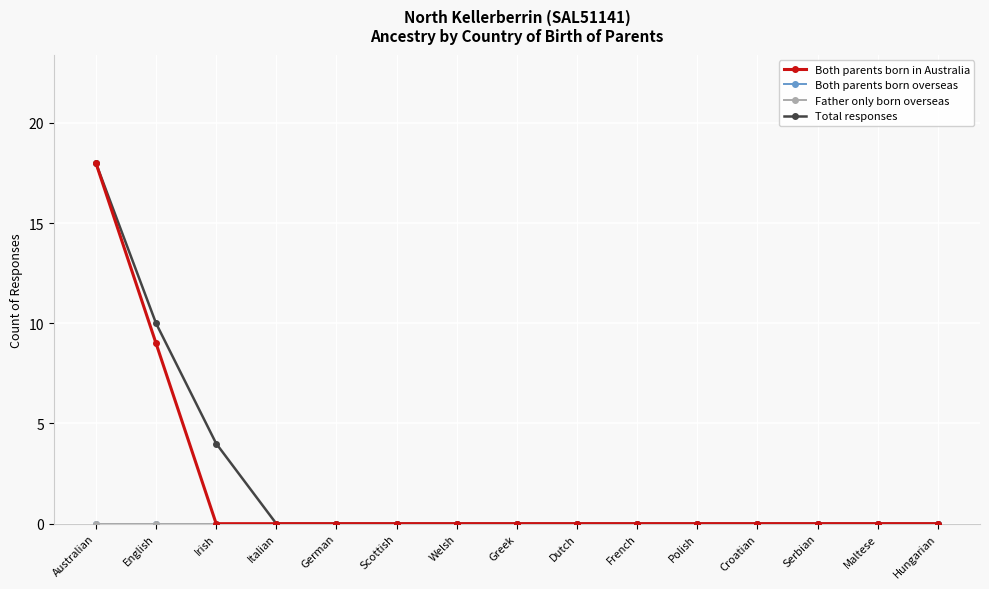

At how many categories does at least one series exceed 9?

2